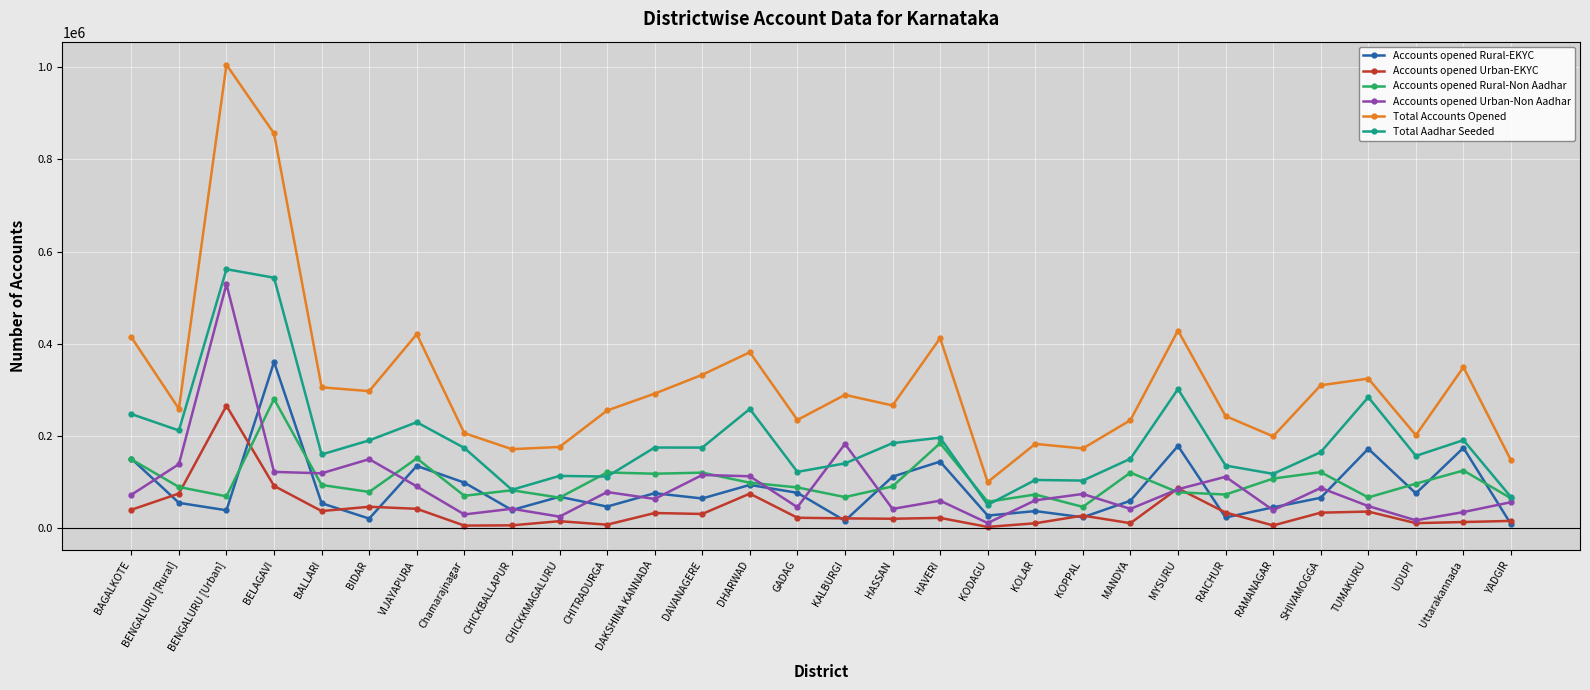

After their last crossing, which series has the higher values: Accounts opened Urban-EKYC or Accounts opened Urban-Non Aadhar?

Accounts opened Urban-Non Aadhar